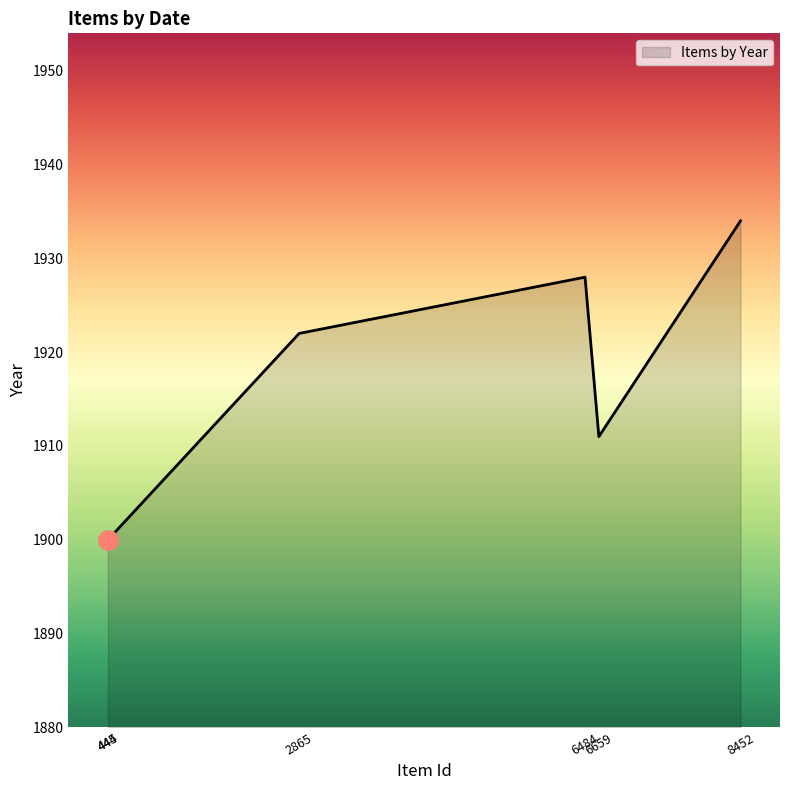

At which category does the chart reach its peak across all series?

8452